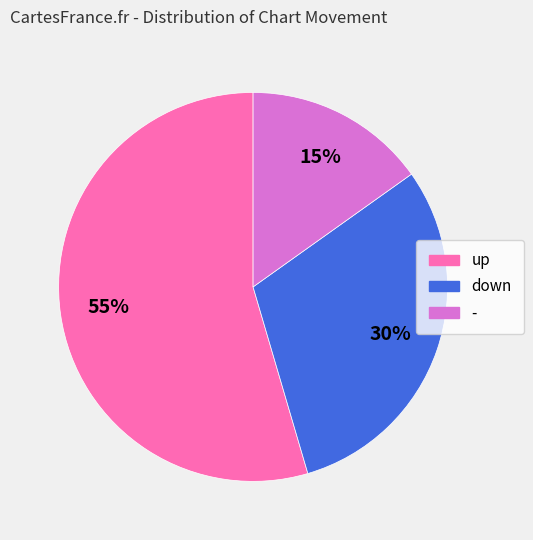

How many segments does this pie chart have?

3